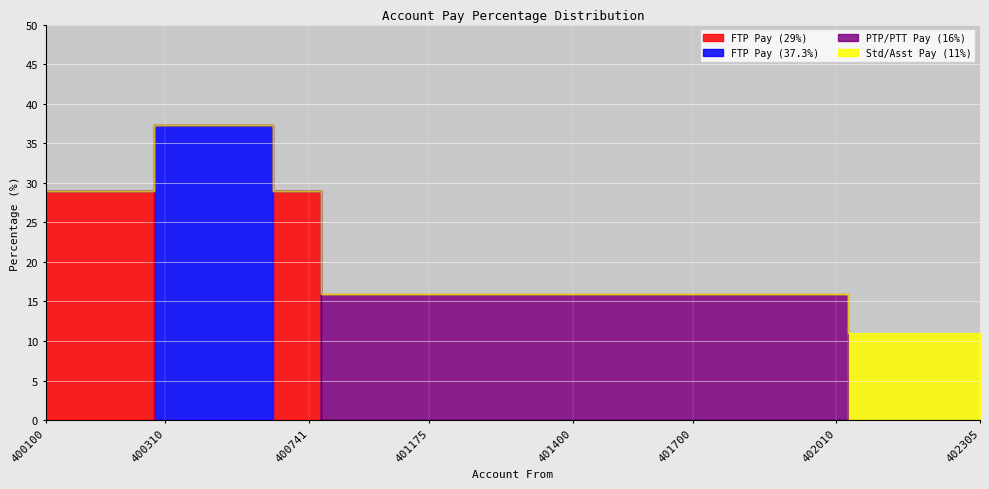

How many data points does each series have?

40